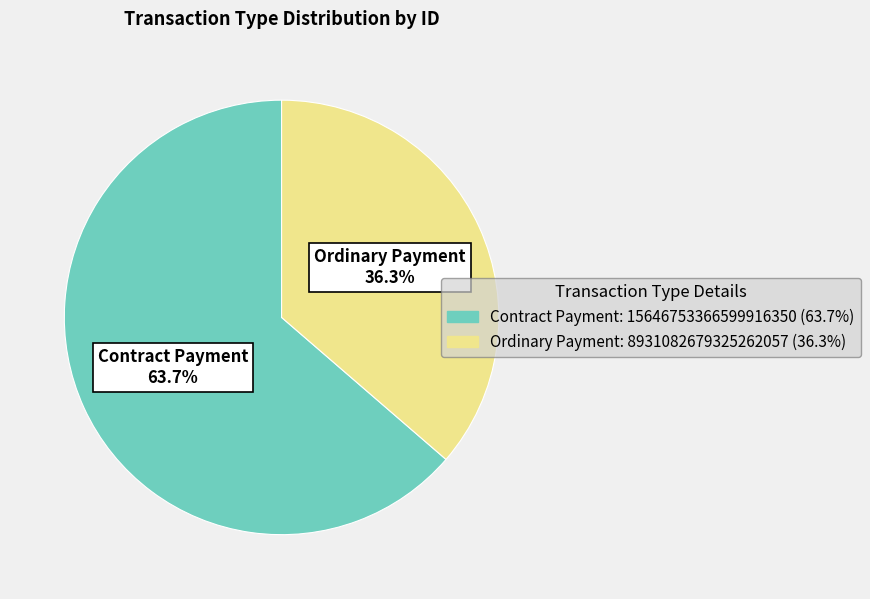

Which category has the smallest portion of the pie?

Ordinary Payment